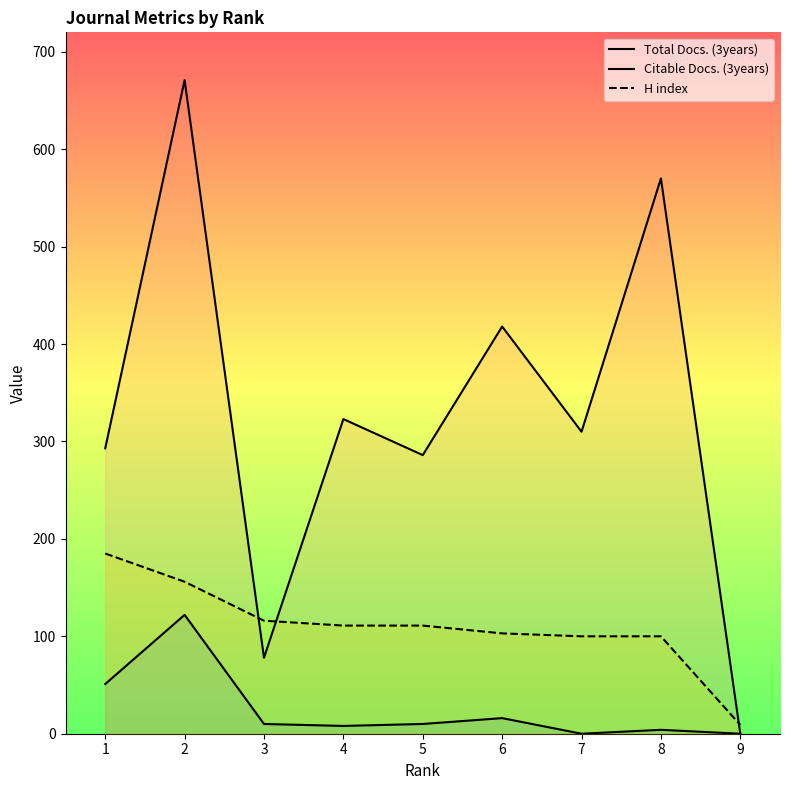

How many data points does each series have?

9